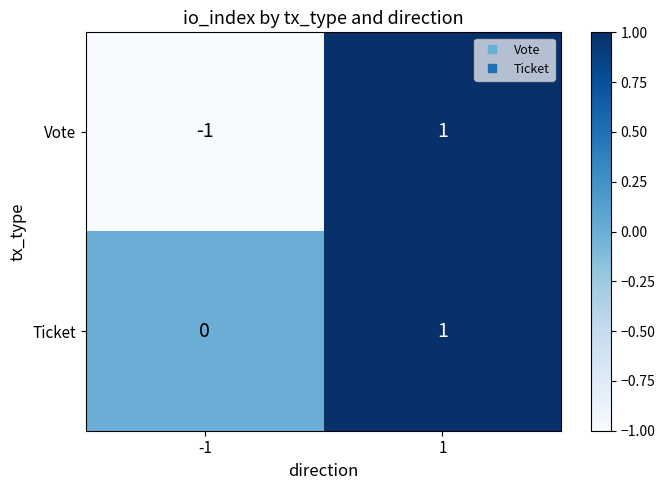

List the series in order of their overall mean, highest first.

Ticket, Vote